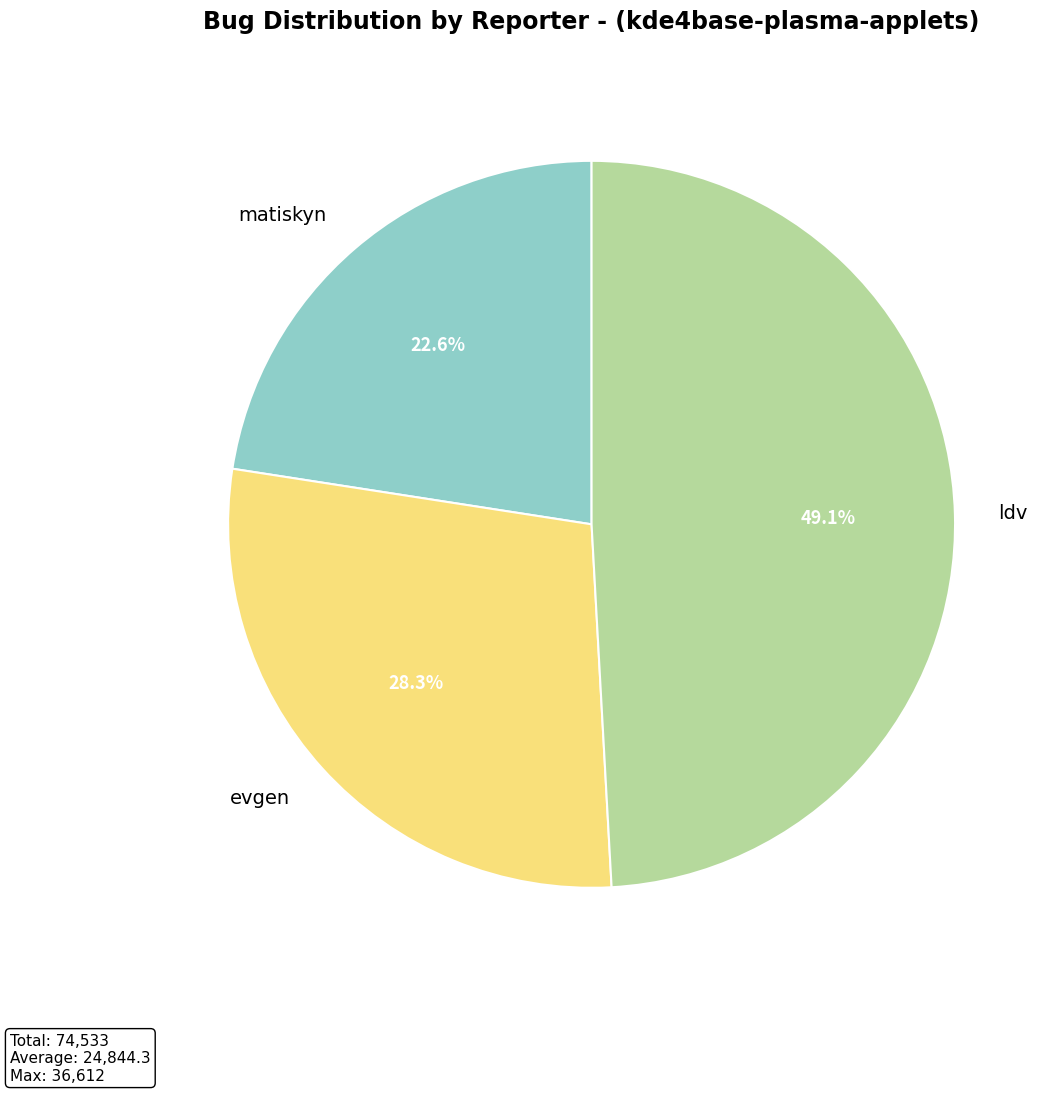

What percentage is the ldv slice, to the nearest percent?

49%